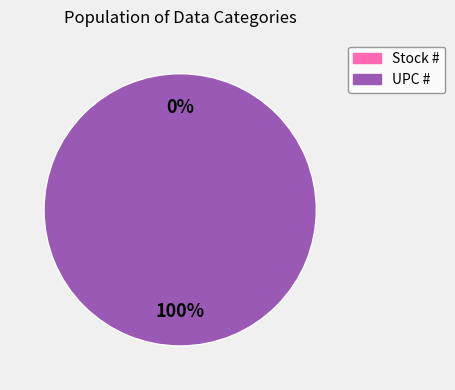

How many slices are in this pie chart?

2